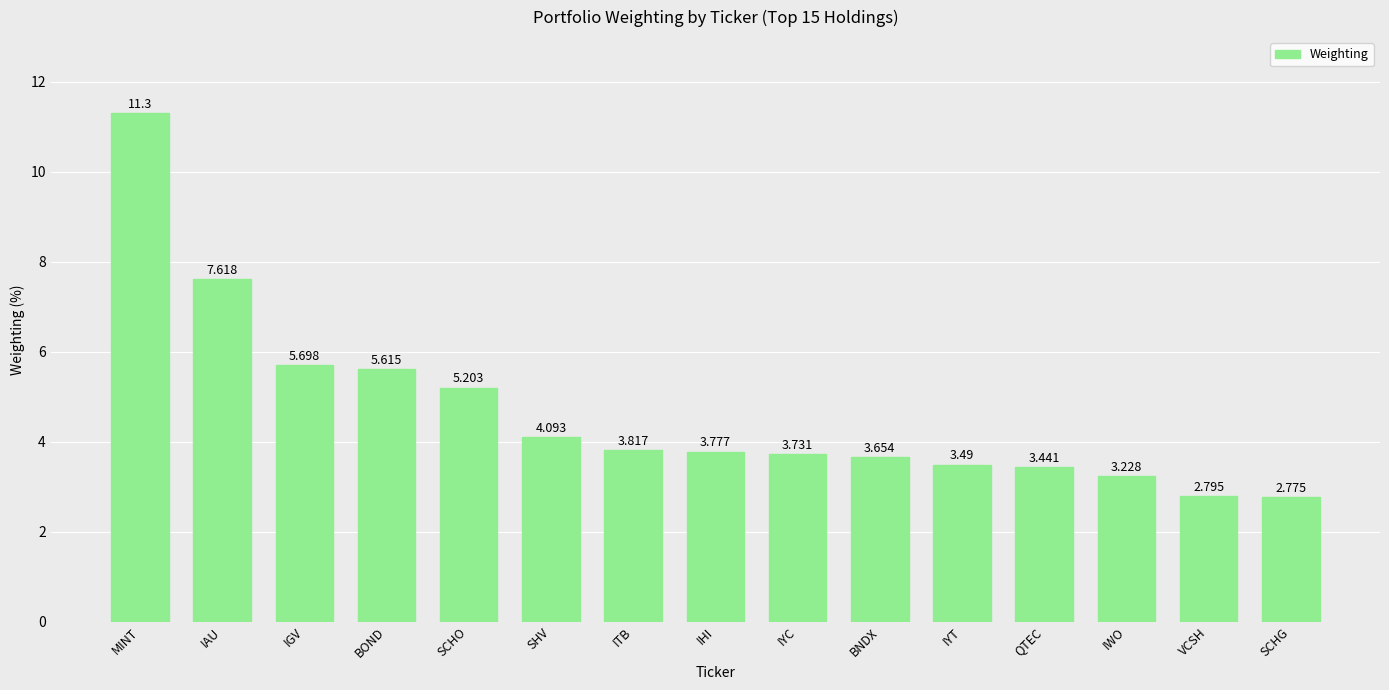

Is it true that the value at IAU is 7.6?

True